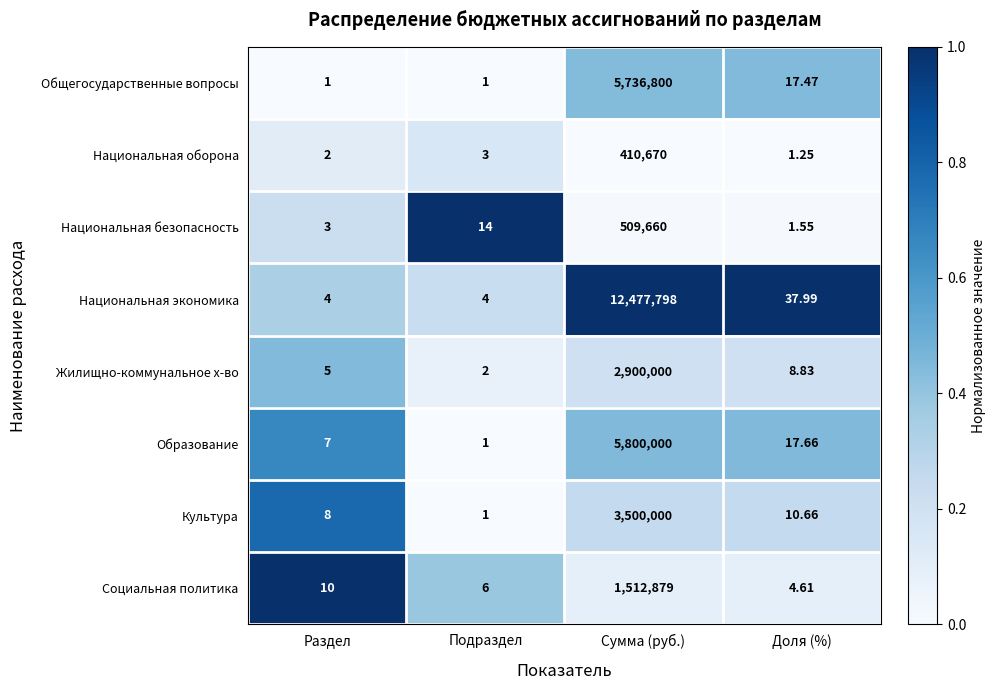

What is the difference between the highest and lowest values at Подраздел?

13.0